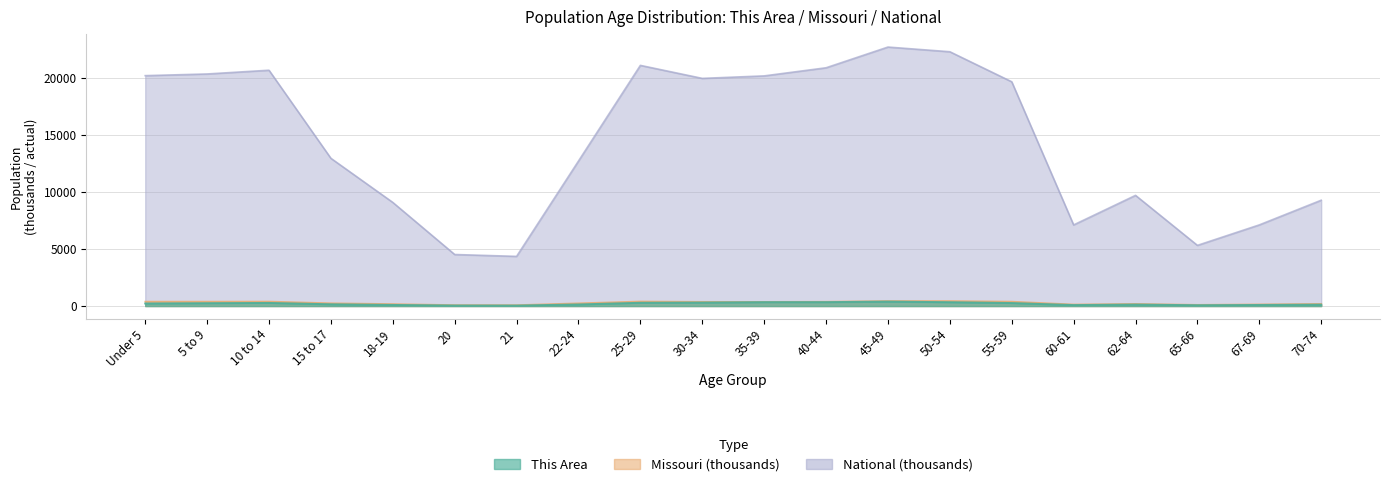

Which series has the largest range (max minus min)?

National